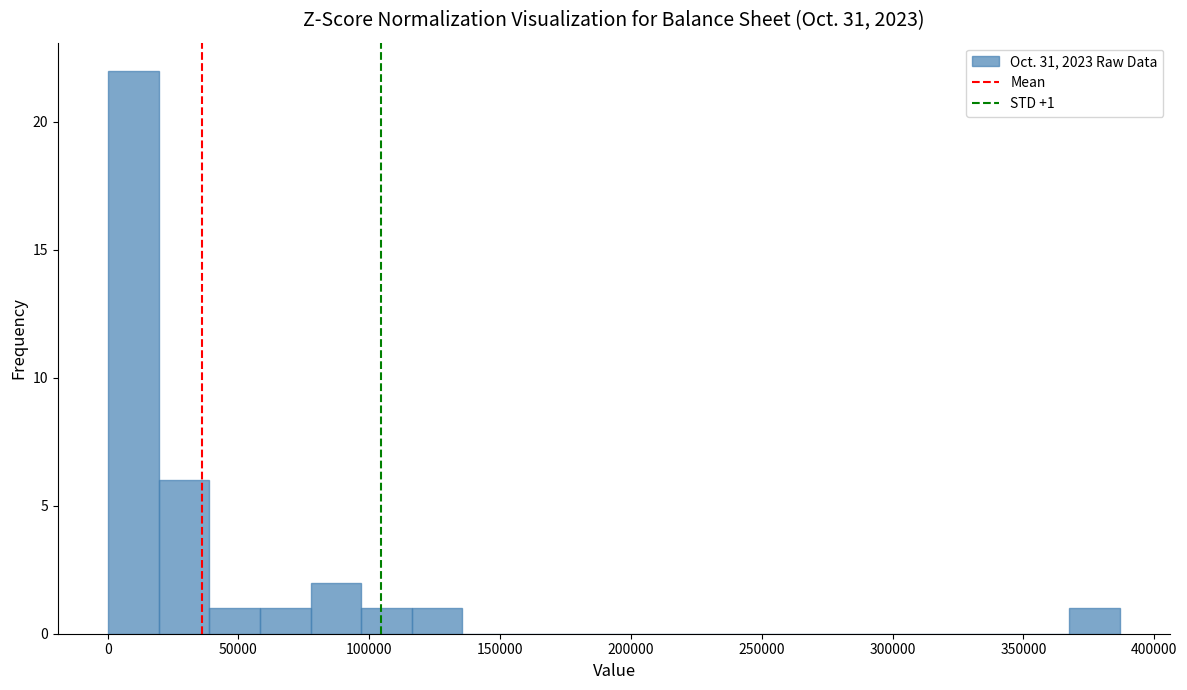

Read against the x-axis, roughly where is the centre of the tallest bar?

10000